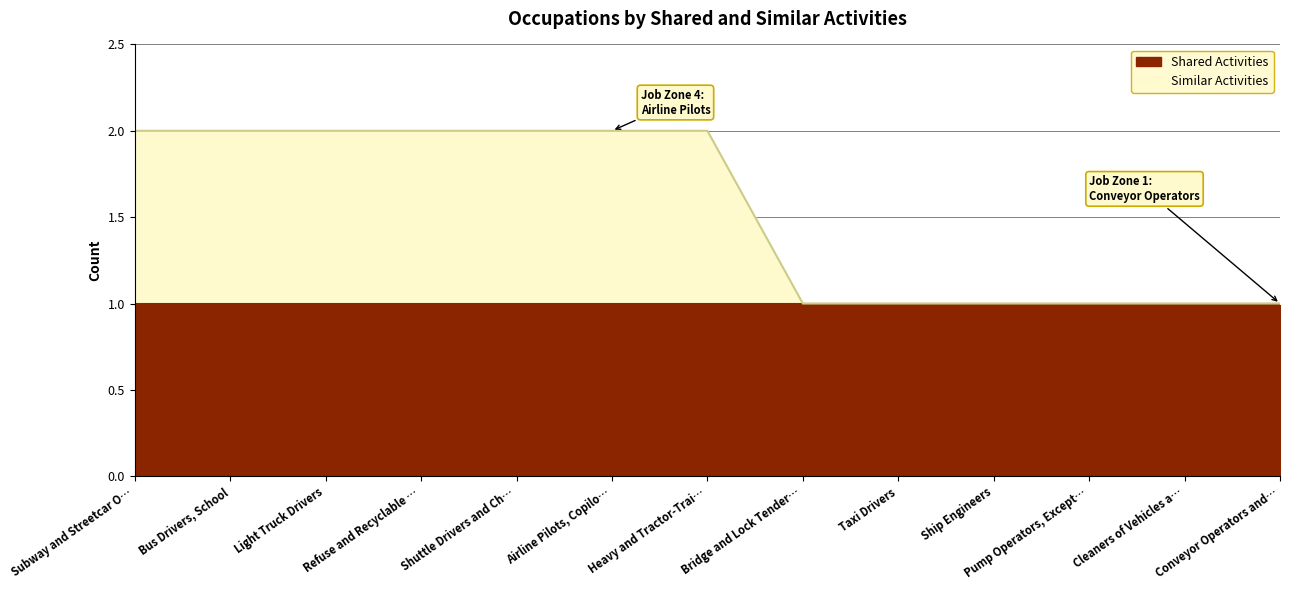

How many data points does each series have?

13